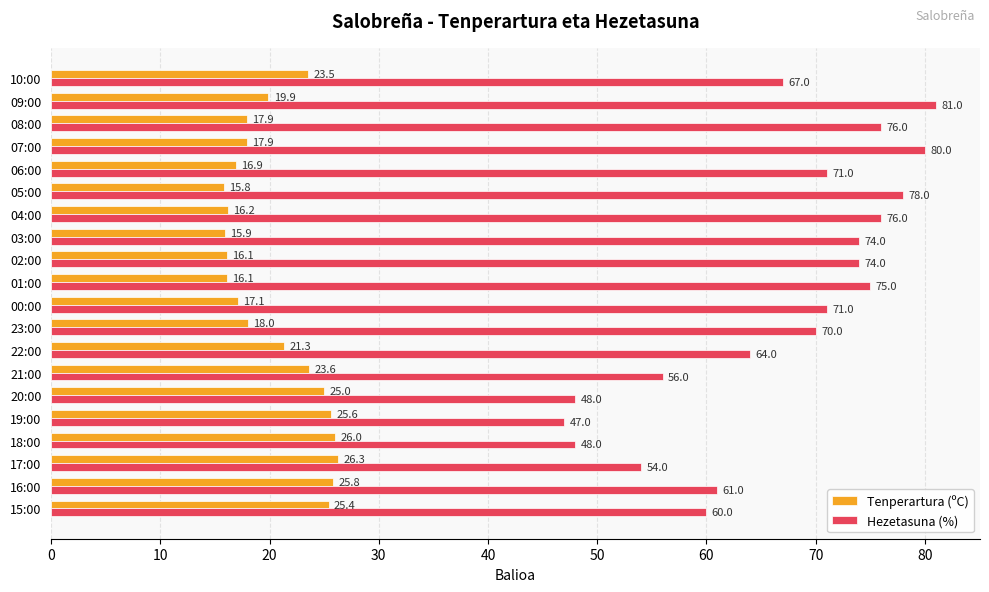

Where is Tenperartura (ºC) nearest to the value 21?

22:00